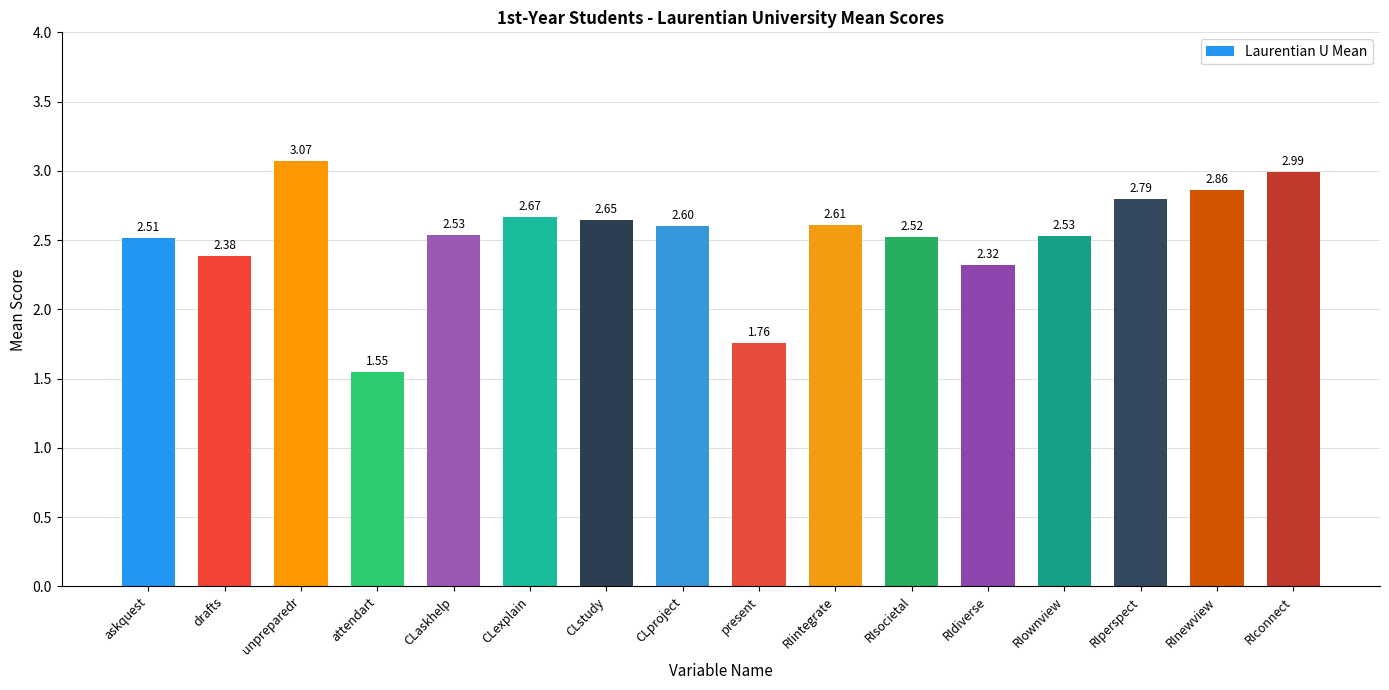

How many data points does each series have?

16